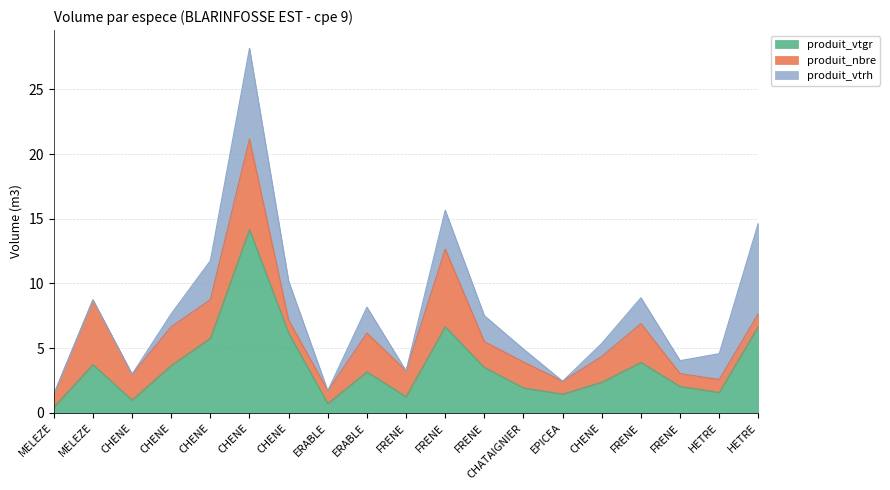

Rank the categories by produit_vtrh value from lowest to highest.

MELEZE, MELEZE, CHENE, ERABLE, FRENE, EPICEA, CHENE, CHATAIGNIER, CHENE, FRENE, ERABLE, FRENE, FRENE, HETRE, CHENE, CHENE, FRENE, CHENE, HETRE